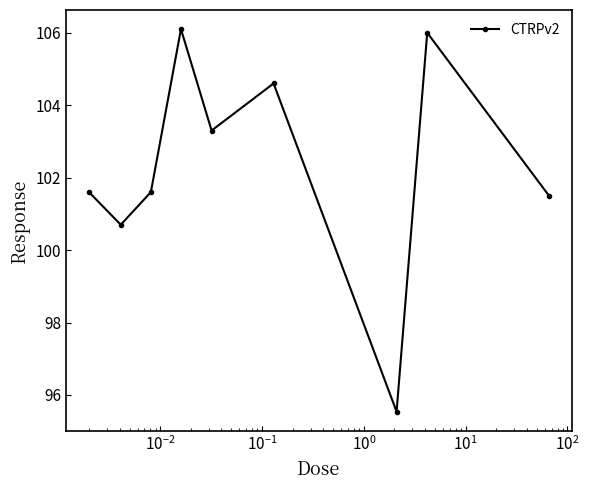

How many interior local valleys (lower than both neighbors) does the data have?

3